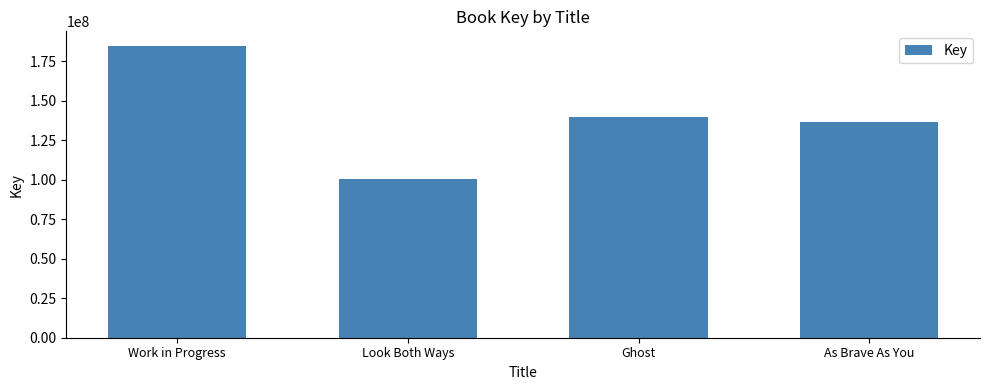

What is the approximate value at Work in Progress, to the nearest 100?

184819200